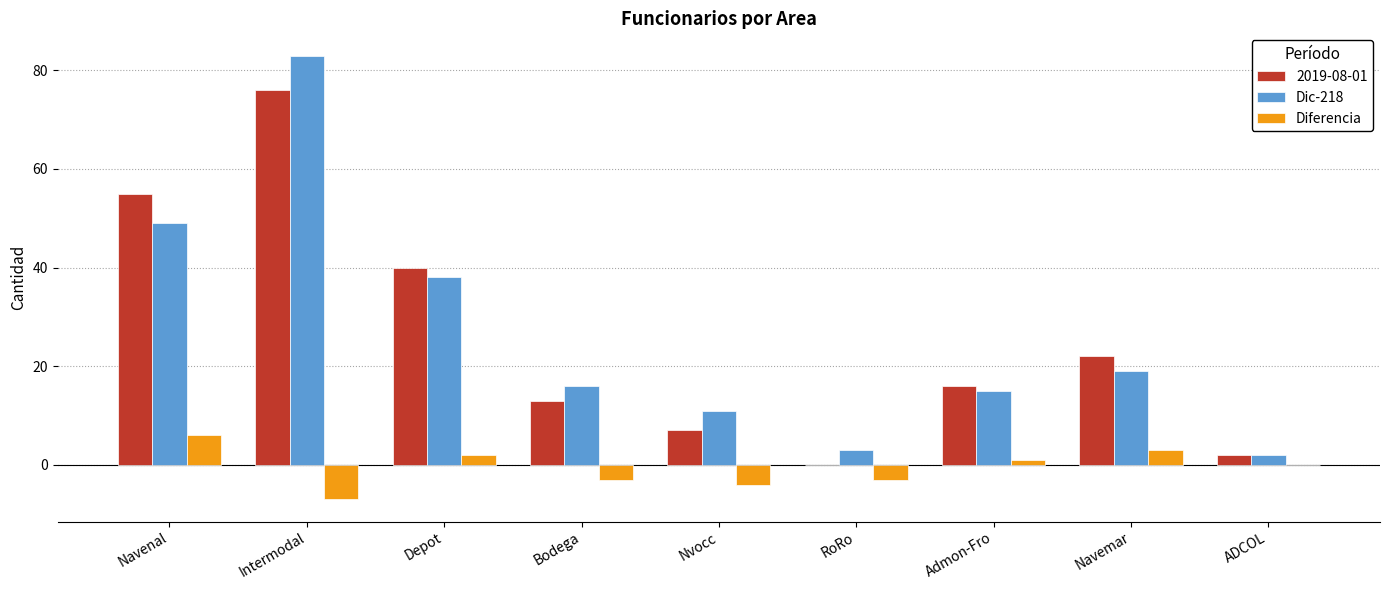

Which series changed the most between Depot and Navemar?

Dic-218